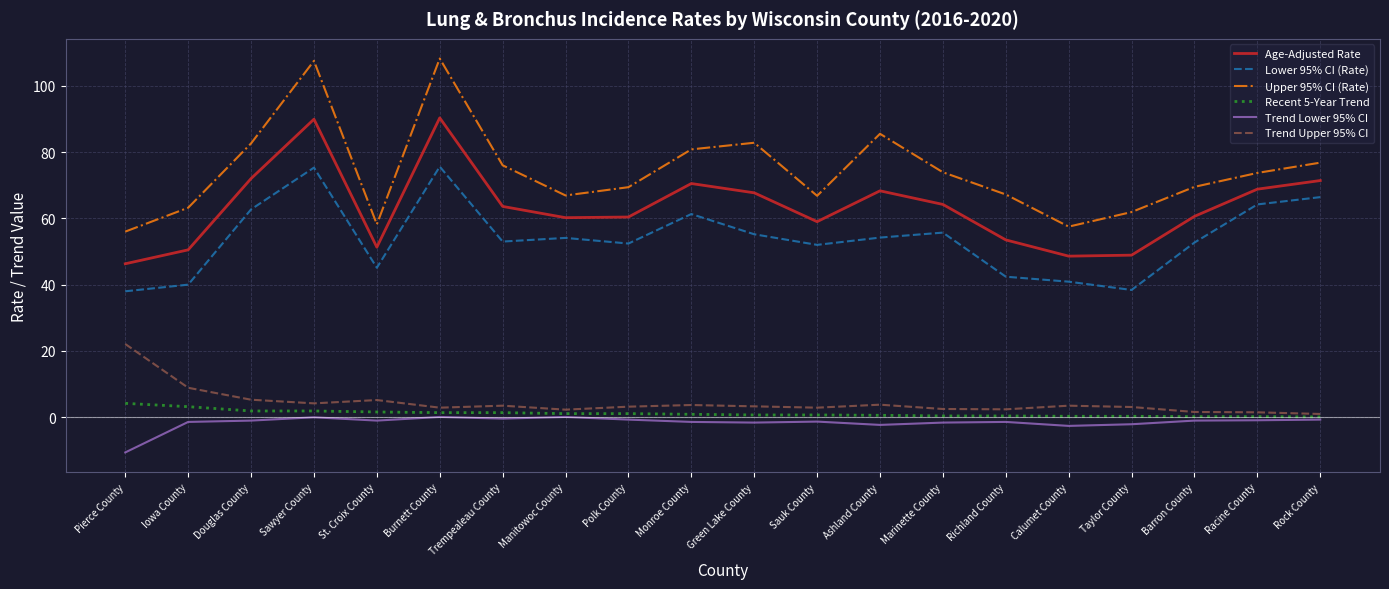

What is the minimum value for Lower 95% CI (Rate)?

38.0